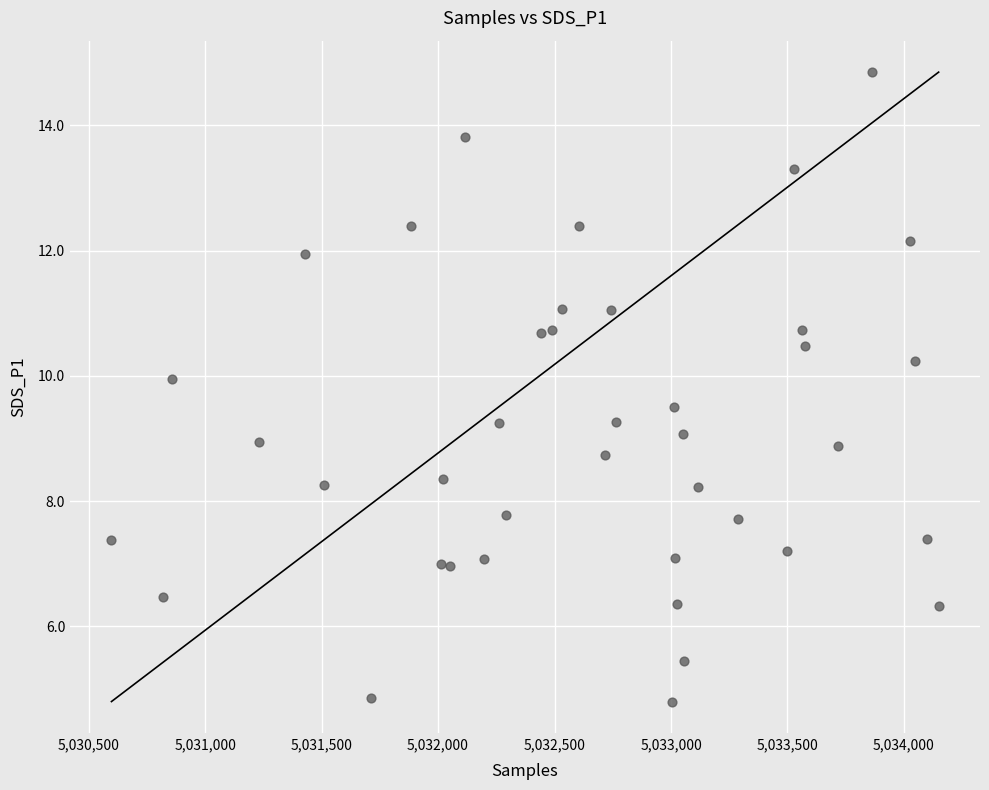

What is the range of X values (max minus min)?

3551.0